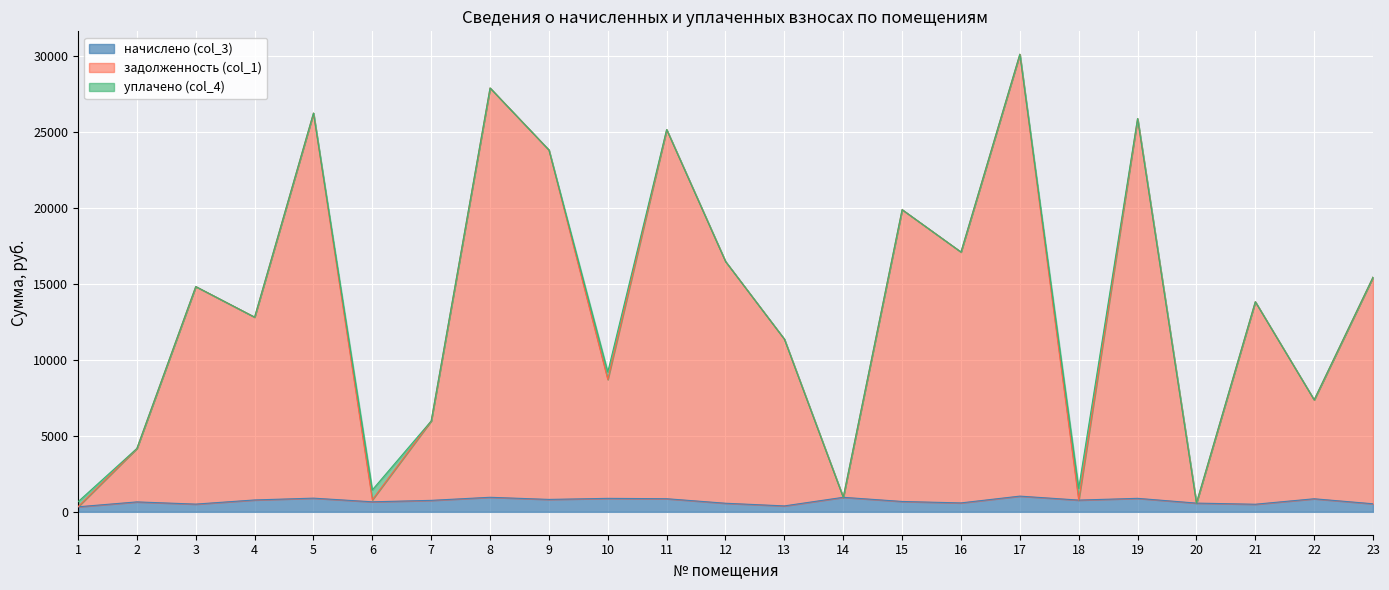

What is the sum of the задолженность (col_1) values at 17 and 23?

45606.6